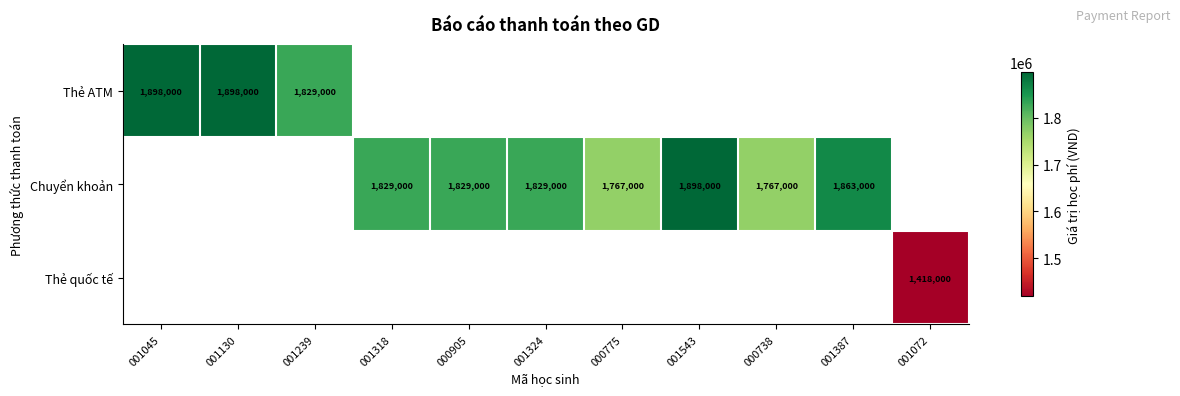

Which has a higher value, 000738 or 000905?

000905